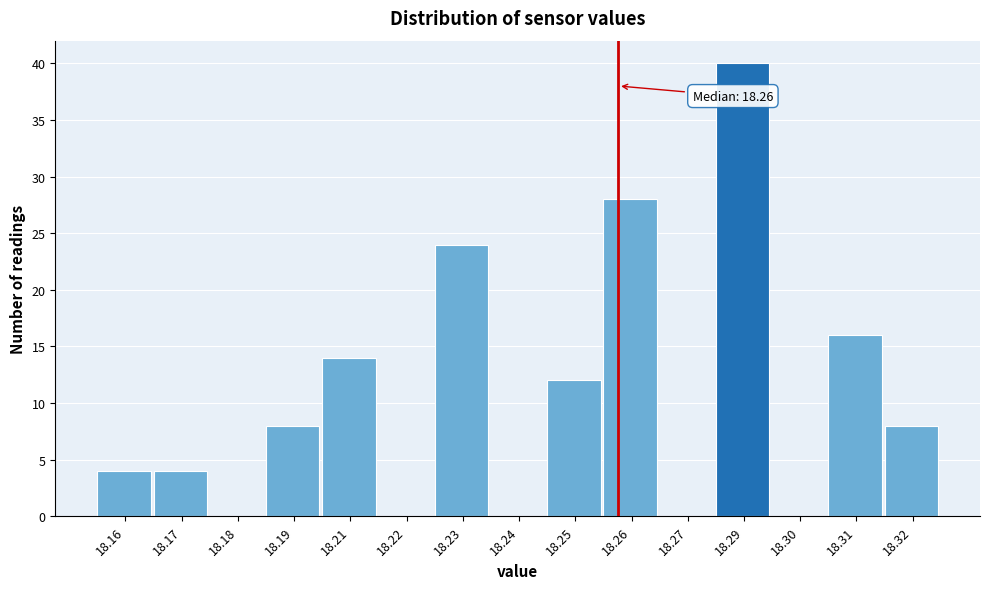

Reading left to right, list all the values displayed in this chart.

18.16=4	18.17=4	18.18=0	18.19=8	18.21=14	18.22=0	18.23=24	18.24=0	18.25=12	18.26=28	18.27=0	18.29=40	18.30=0	18.31=16	18.32=8